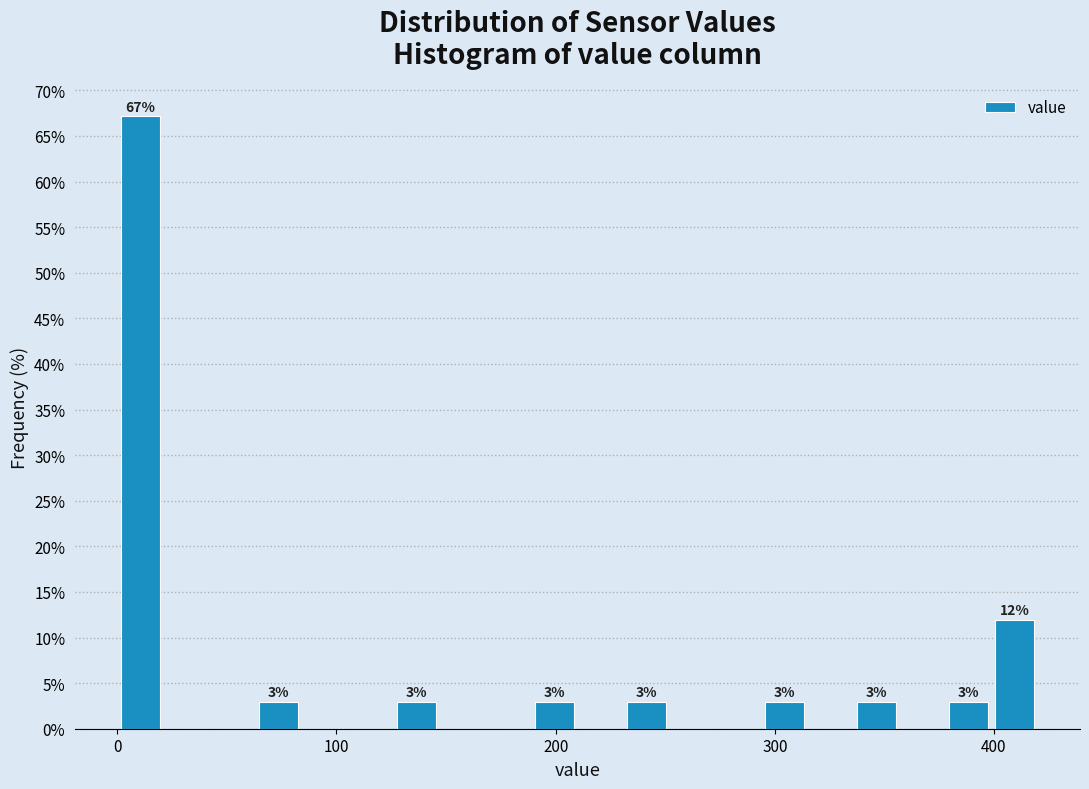

Around what value on the x-axis is the tallest bar? Give the approximate position of its centre, as read against the axis.

10